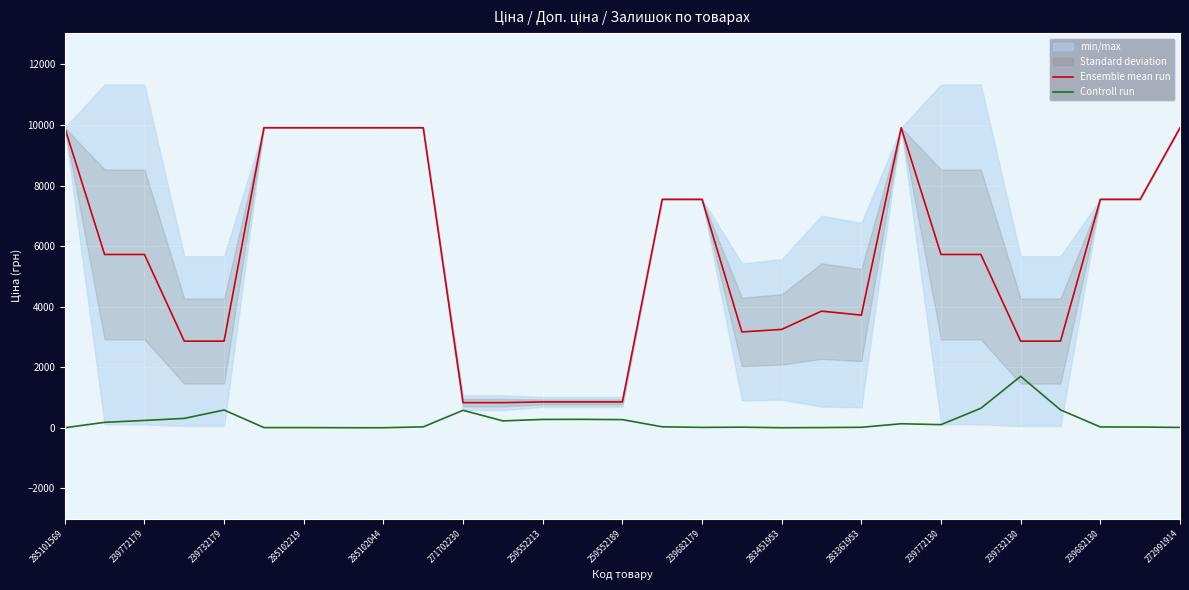

The value of Ensemble mean run at 25 is 5059.9. True or false?

False